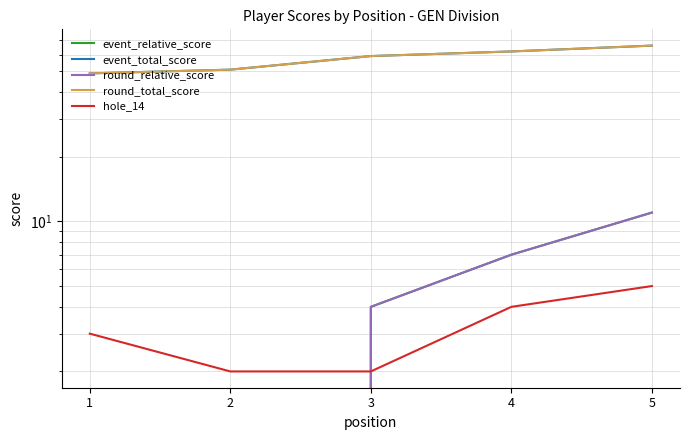

Reading left to right, what are all the values shown in this chart?

event_relative_score: -6	-4	4	7	11
event_total_score: 49	51	59	62	66
round_relative_score: -6	-4	4	7	11
round_total_score: 49	51	59	62	66
hole_14: 3	2	2	4	5